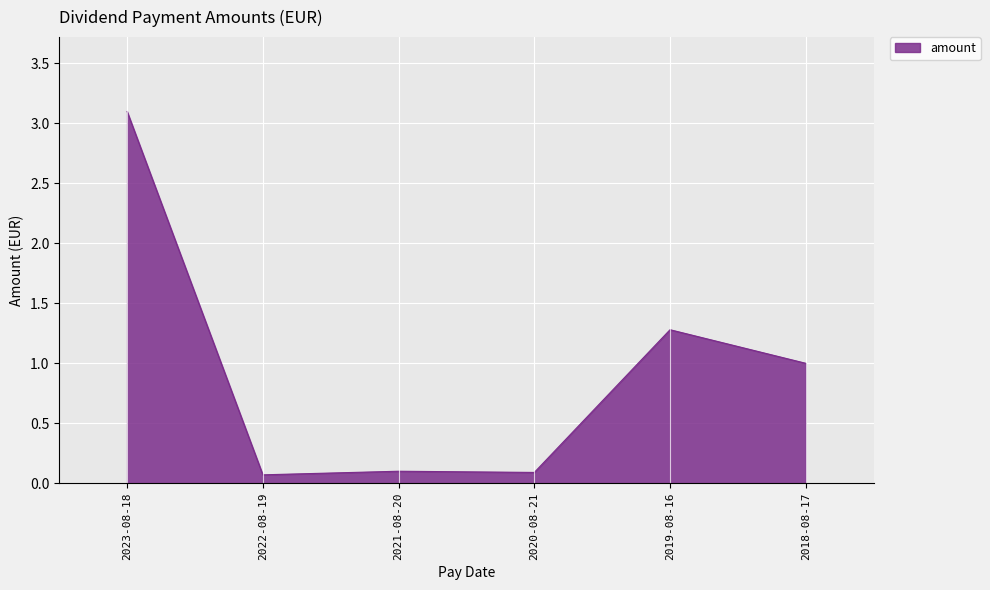

The value at 2019-08-16 is 1.3. True or false?

True